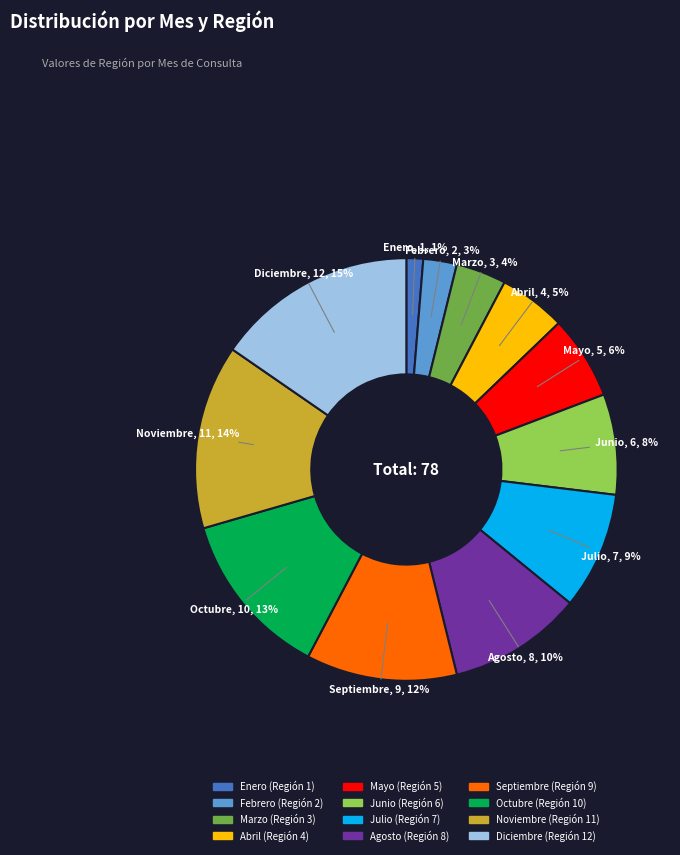

Is there a majority slice in this chart?

No